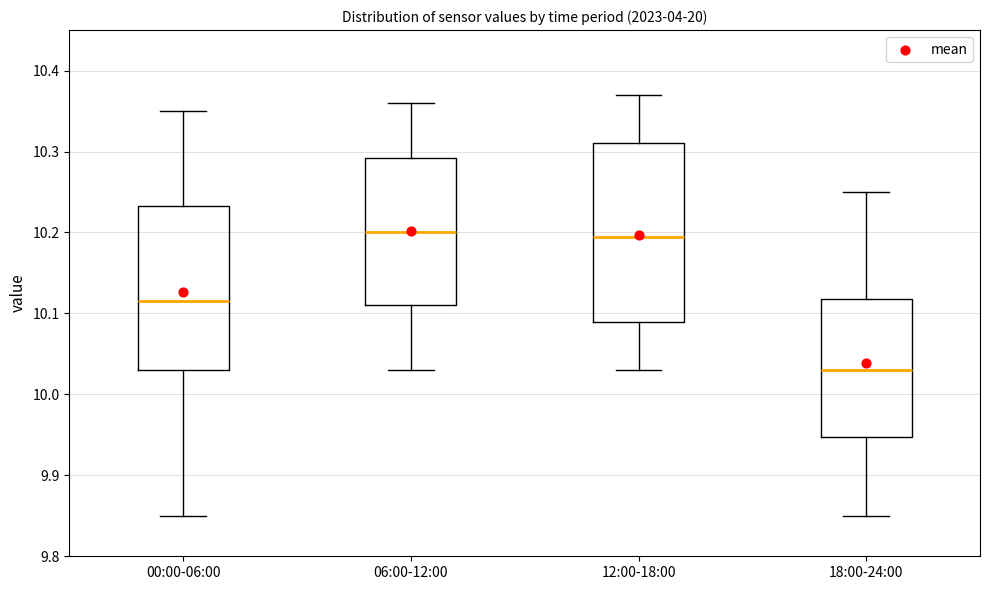

Comparing the boxes themselves (not the whiskers), which one is the tallest?

12:00-18:00